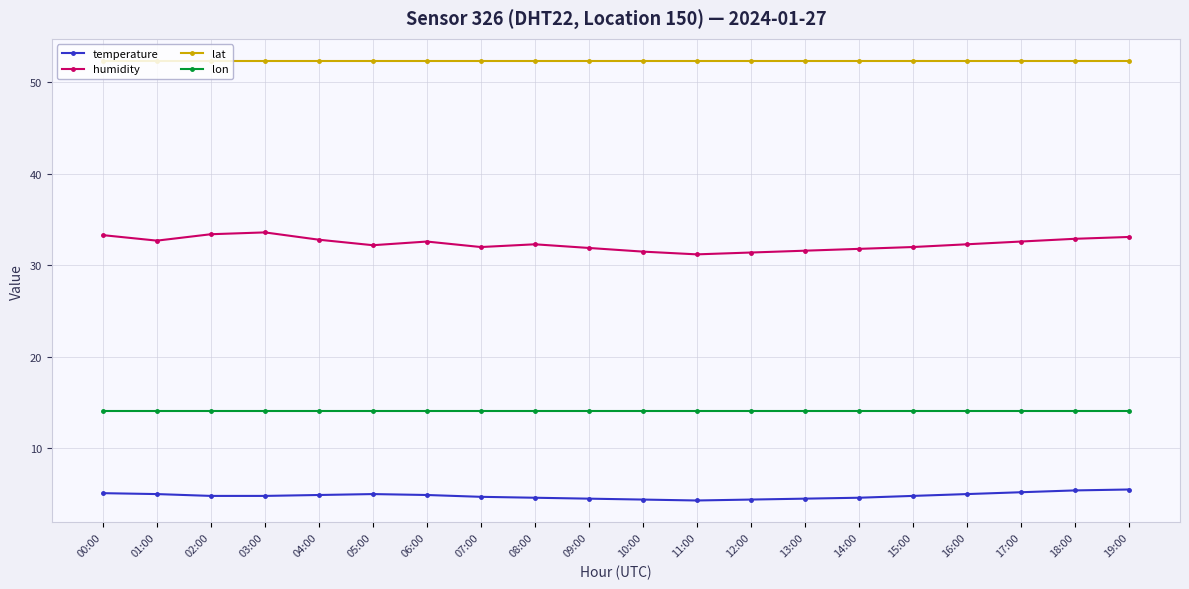

True or false: lat and temperature cross at least once.

False